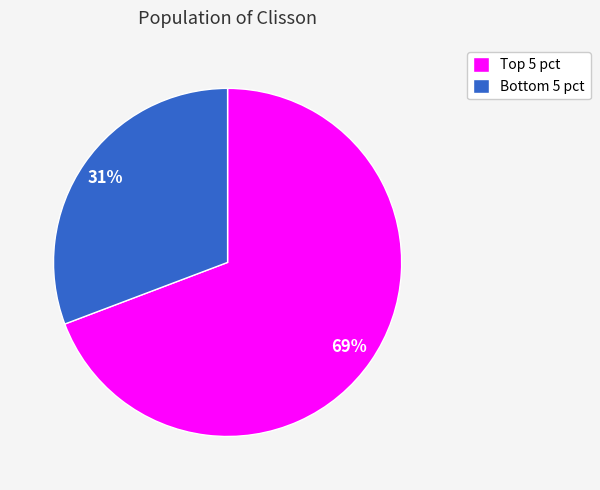

To the nearest percent, what is the difference between the largest and smallest slice percentages?

38%